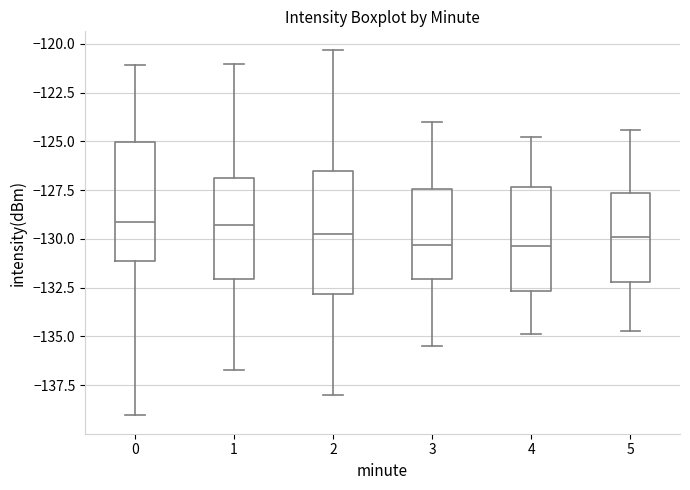

Where does the median line of the box at x = 5 sit on the y-axis? The values are not printed on the chart, so give them approximately, as read against the axis.

-130.0